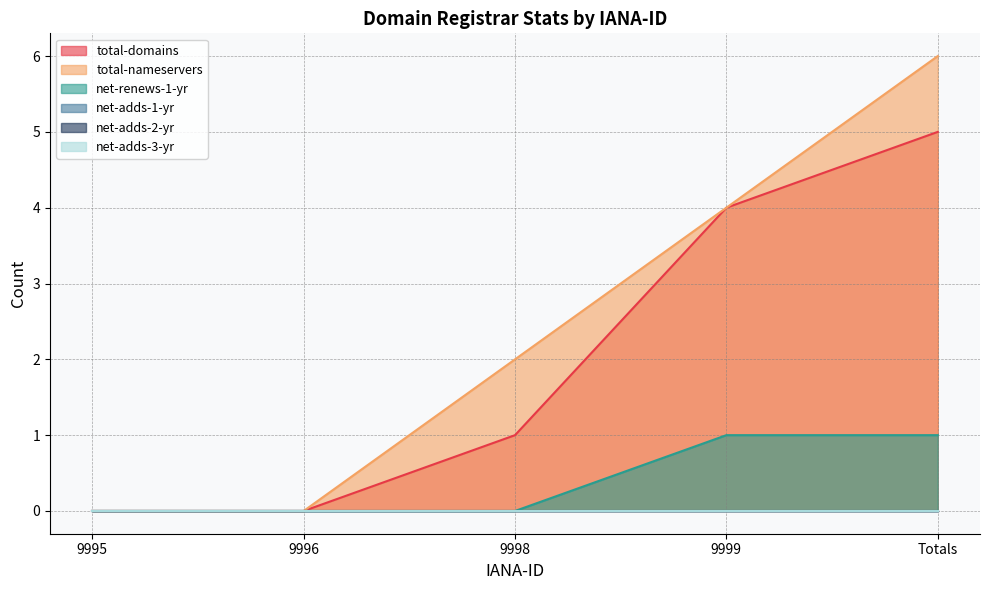

True or false: total-nameservers and net-renews-1-yr intersect in this chart.

False